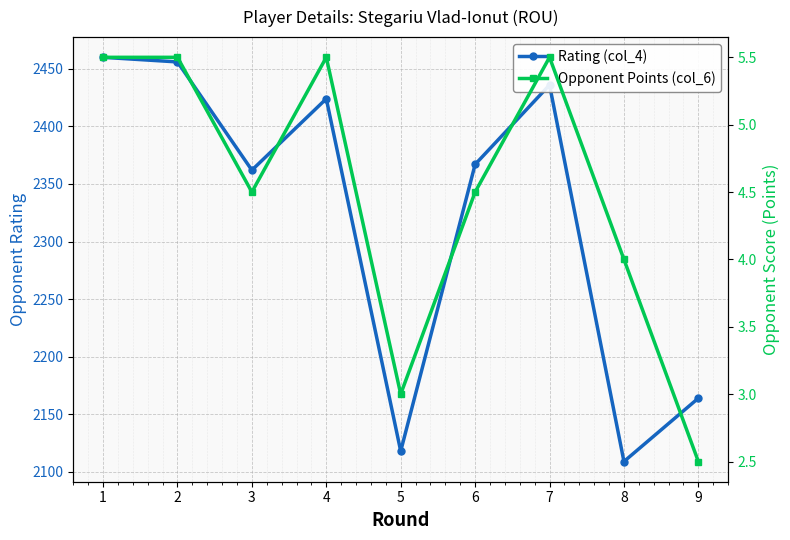

Reading right to left, transcribe all the data shown in this chart.

Rating (col_4): 2164.0	2109.0	2436.0	2367.0	2118.0	2424.0	2362.0	2456.0	2460.0
Opponent Points (col_6): 2.5	4.0	5.5	4.5	3.0	5.5	4.5	5.5	5.5